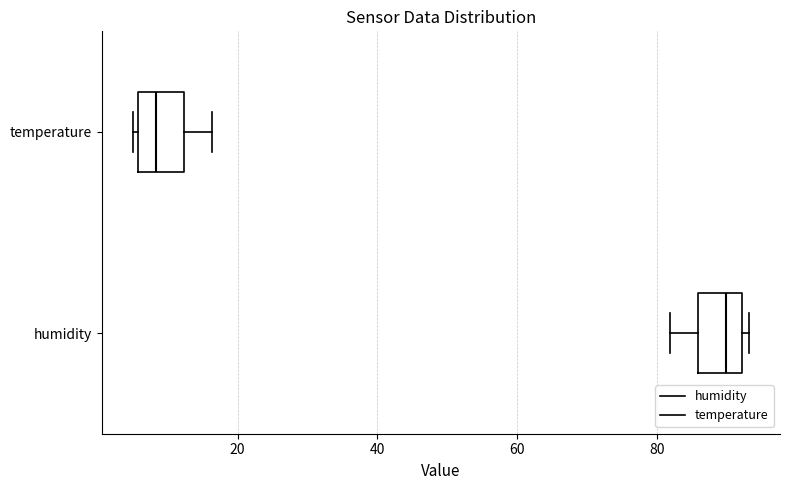

Which box has the furthest to the right median line?

humidity